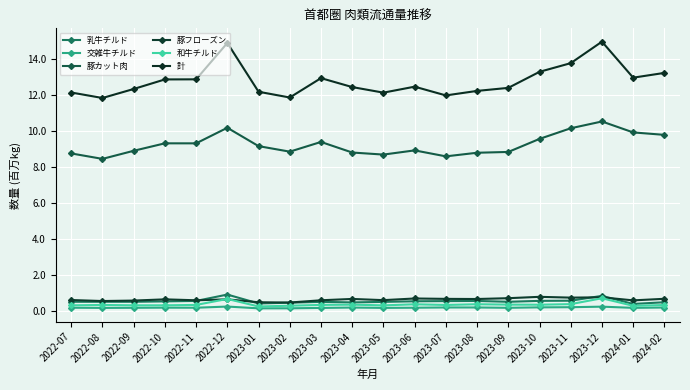

Is it true that 計 equals 12.4 at 2023-04?

True